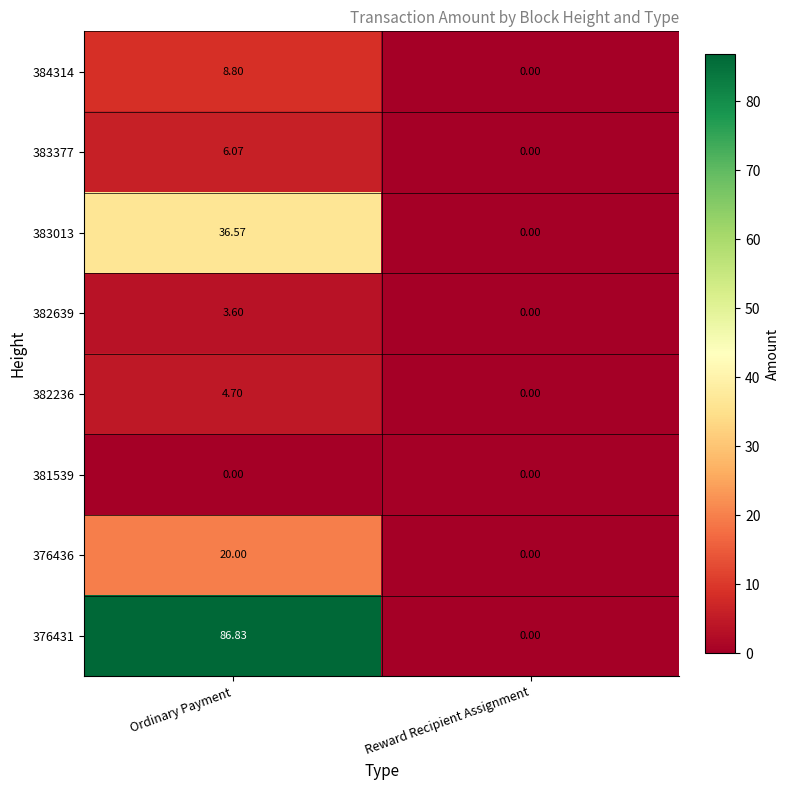

Between Ordinary Payment and Reward Recipient Assignment, which series saw the biggest shift?

376431